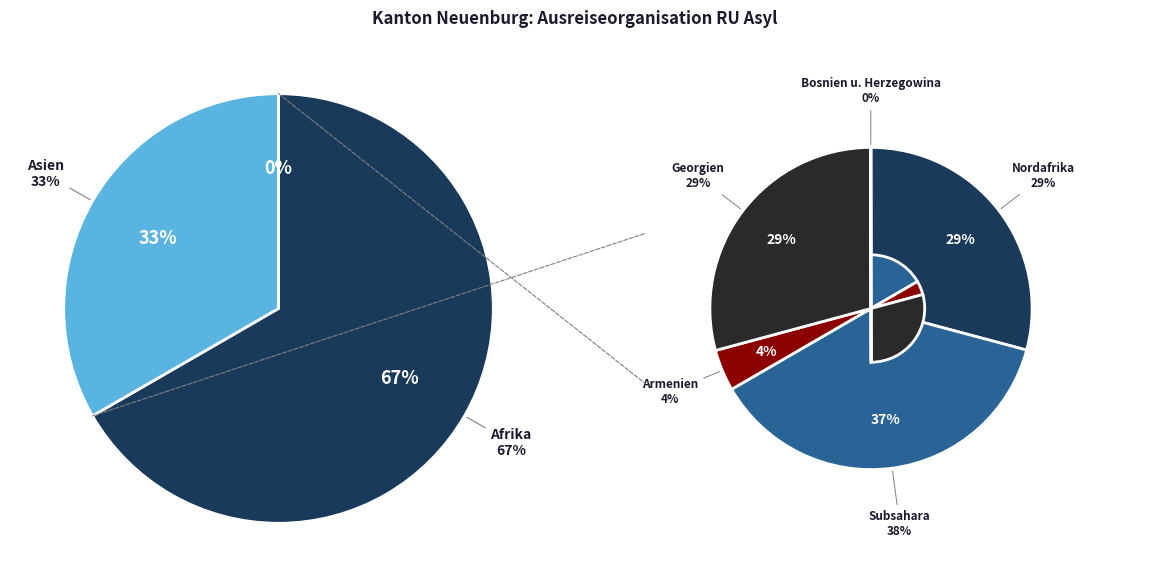

To the nearest percent, what is the average slice percentage?

33%